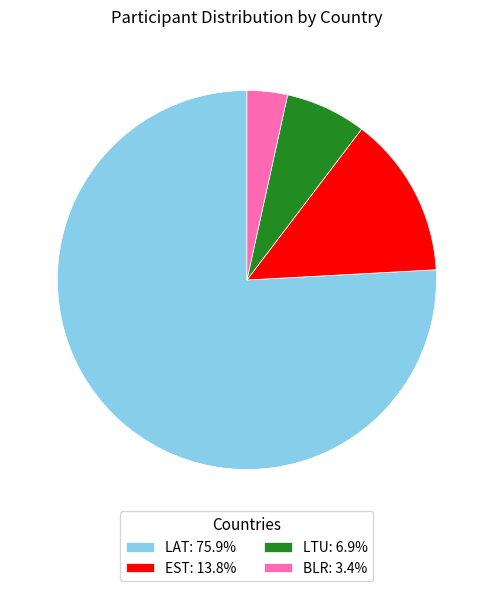

Count the number of slices in the pie.

4